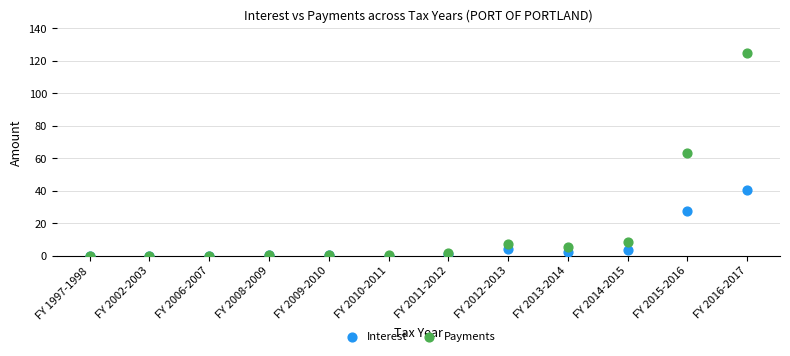

What are all the series names shown in the legend?

Interest, Payments